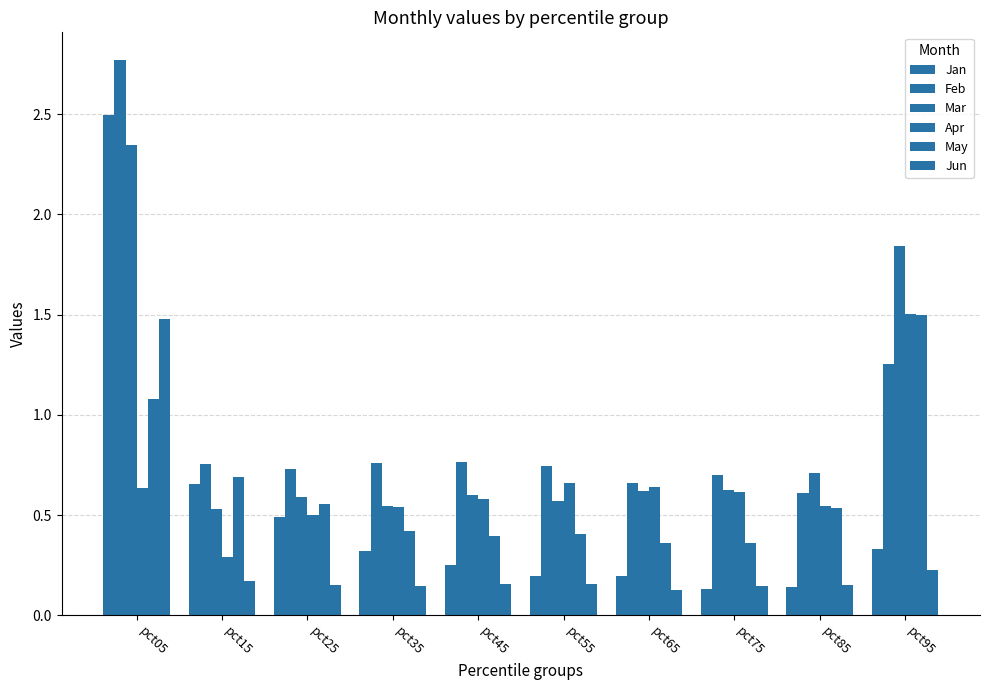

Count the Feb values in the range 0 to 1.

8